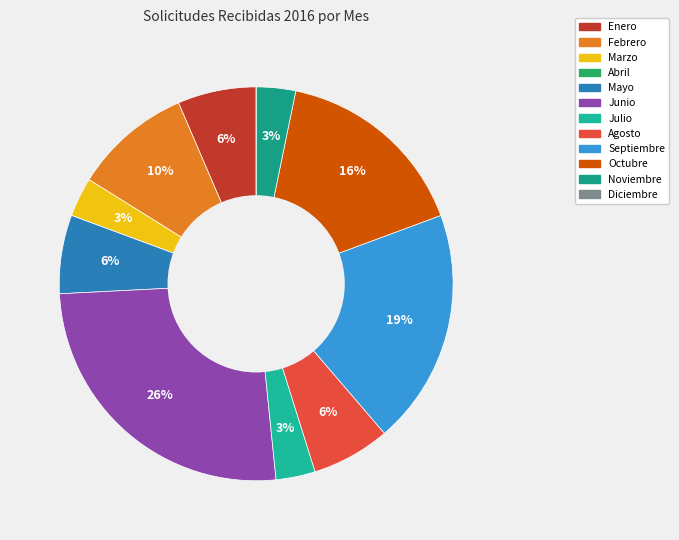

Does Diciembre represent more than half of the total?

No